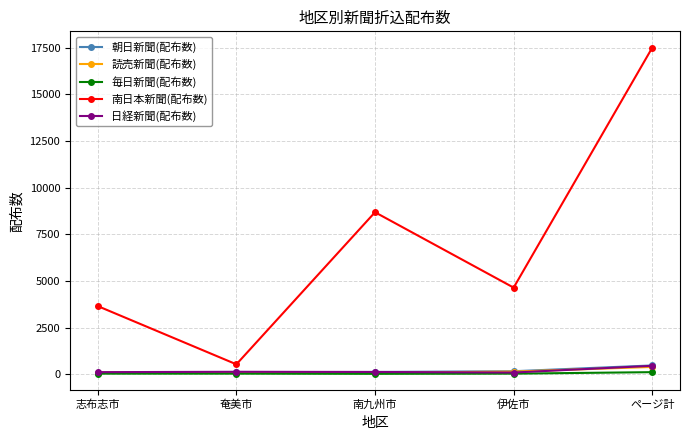

What is the minimum value for 日経新聞(配布数)?

90